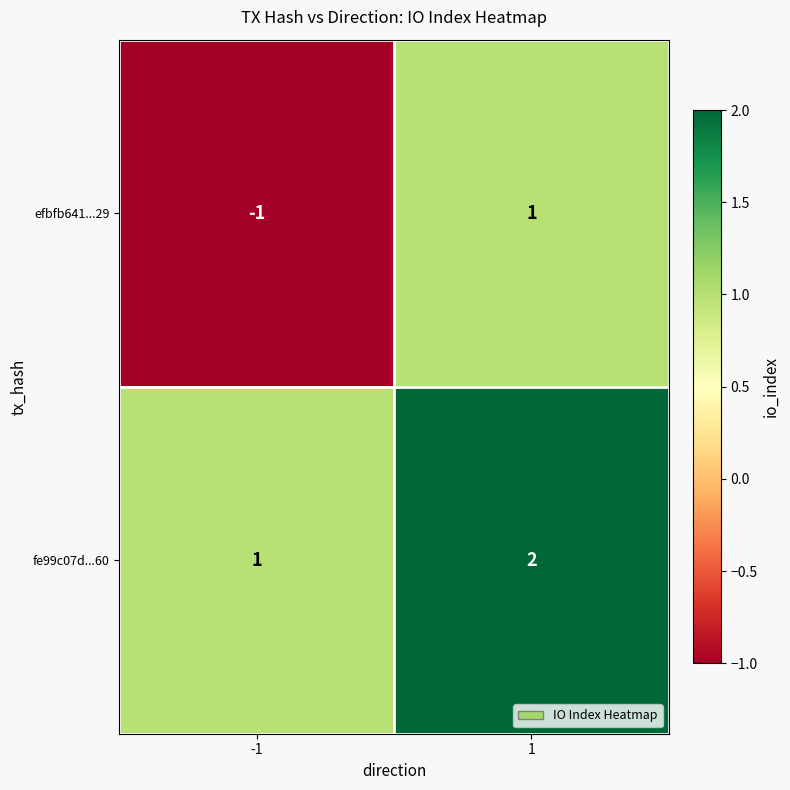

What is the greatest value displayed?

2